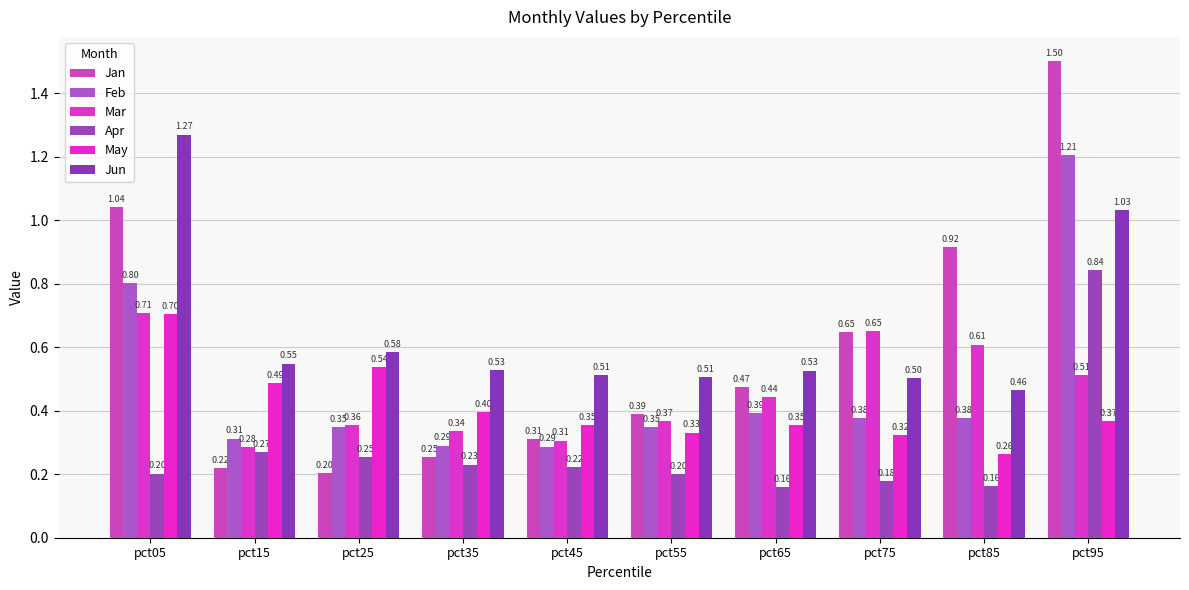

True or false: Jun has a value of 1.3 at pct05.

True